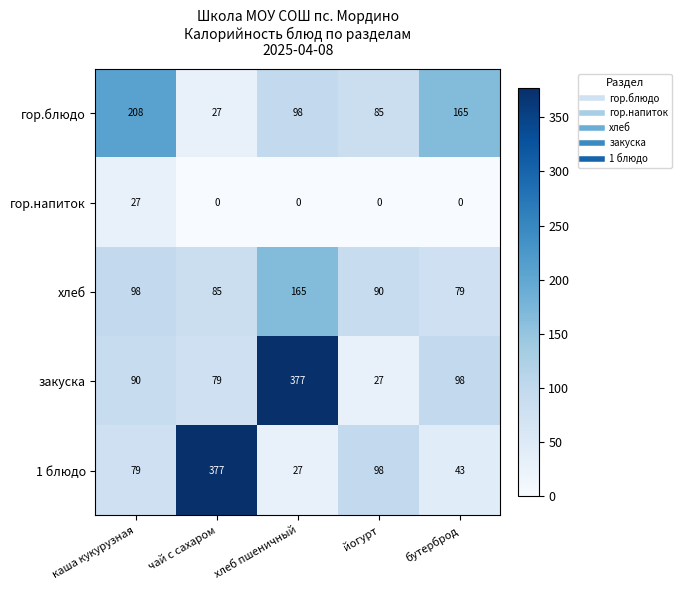

At which label does закуска reach its minimum?

йогурт